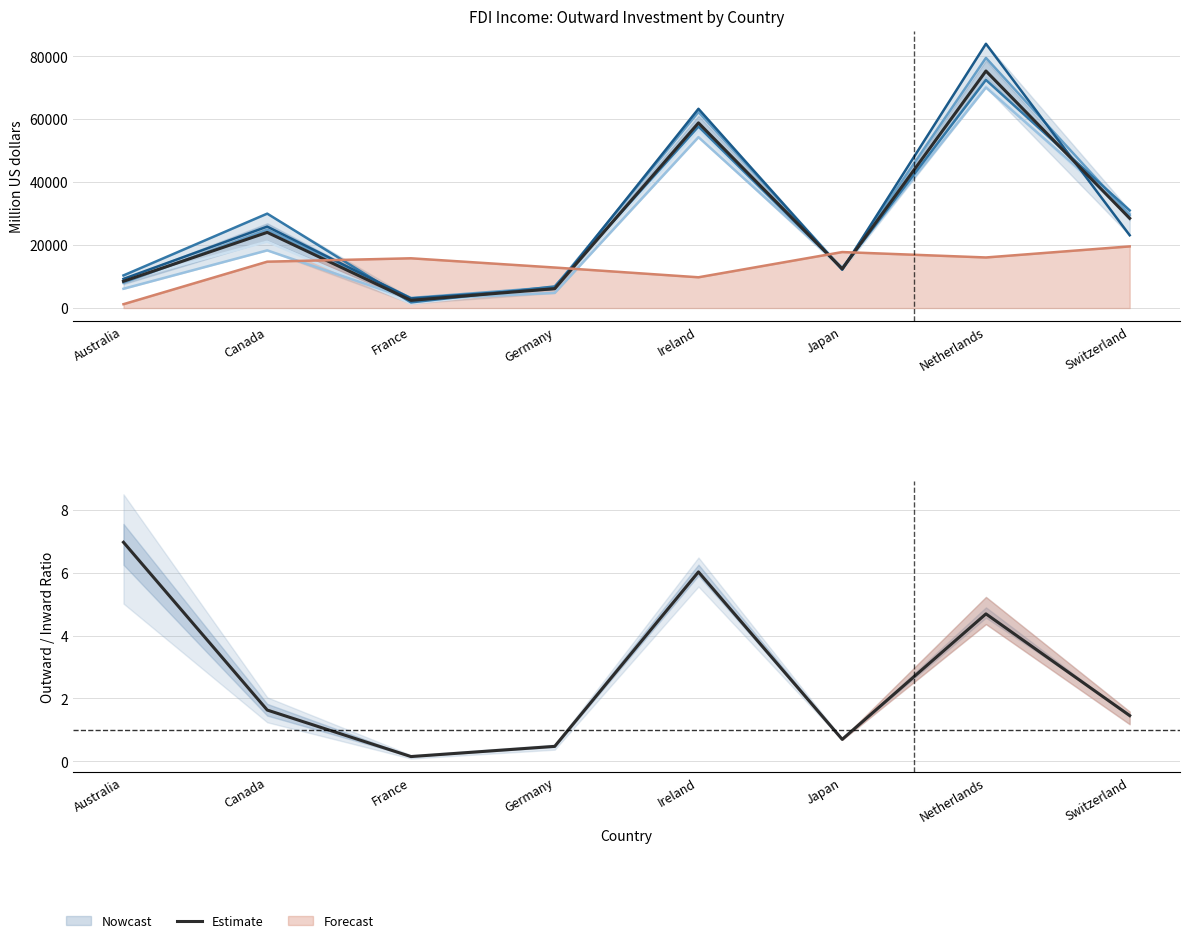

What is the sum of the Outward 2016 values at France and Switzerland?

32687